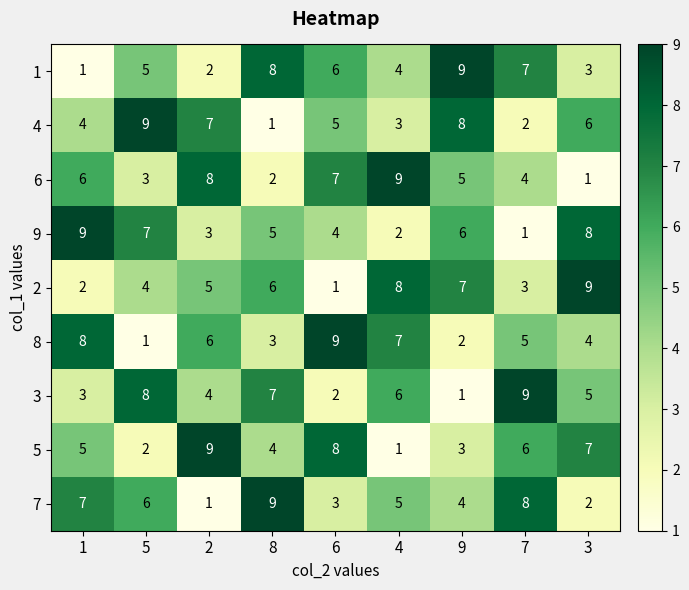

What is the difference between the 7 values at 3 and 4?

3